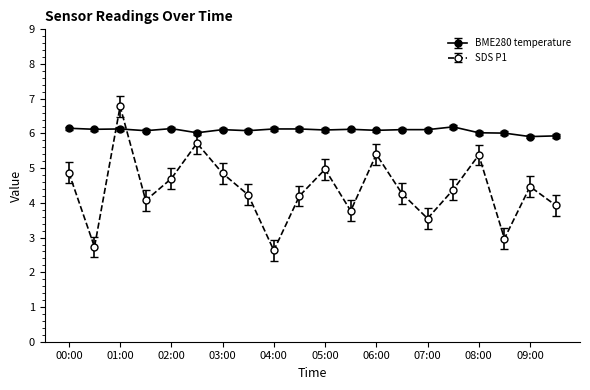

Which series has the largest total across all categories?

BME280 temperature